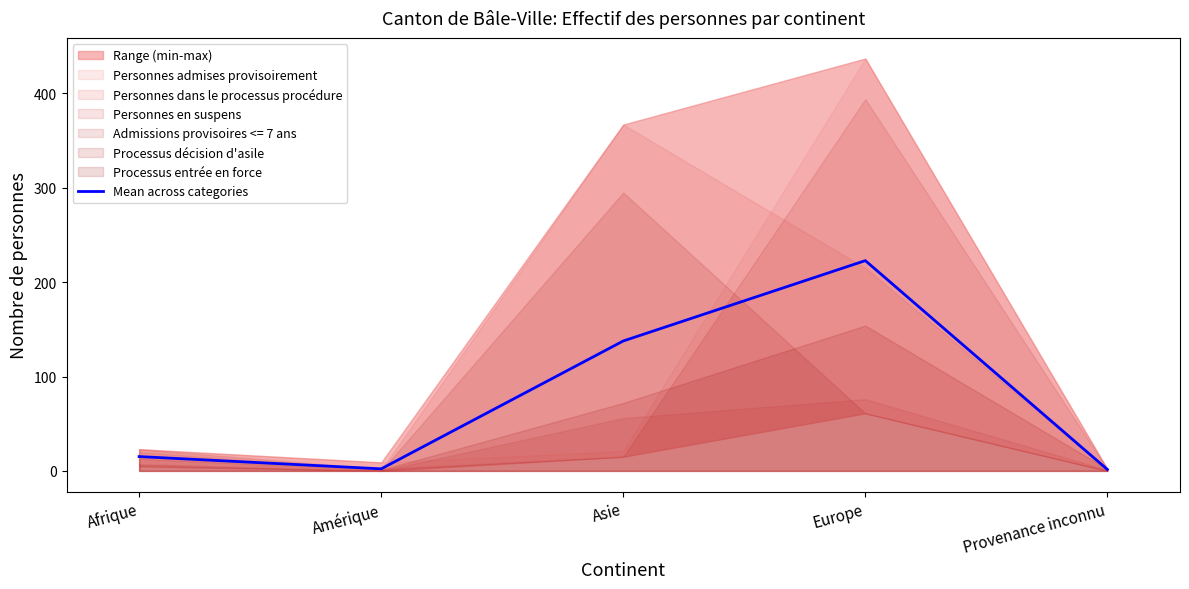

Reading left to right, list all the values displayed in this chart.

15.2	2.2	137.7	222.8	1.5